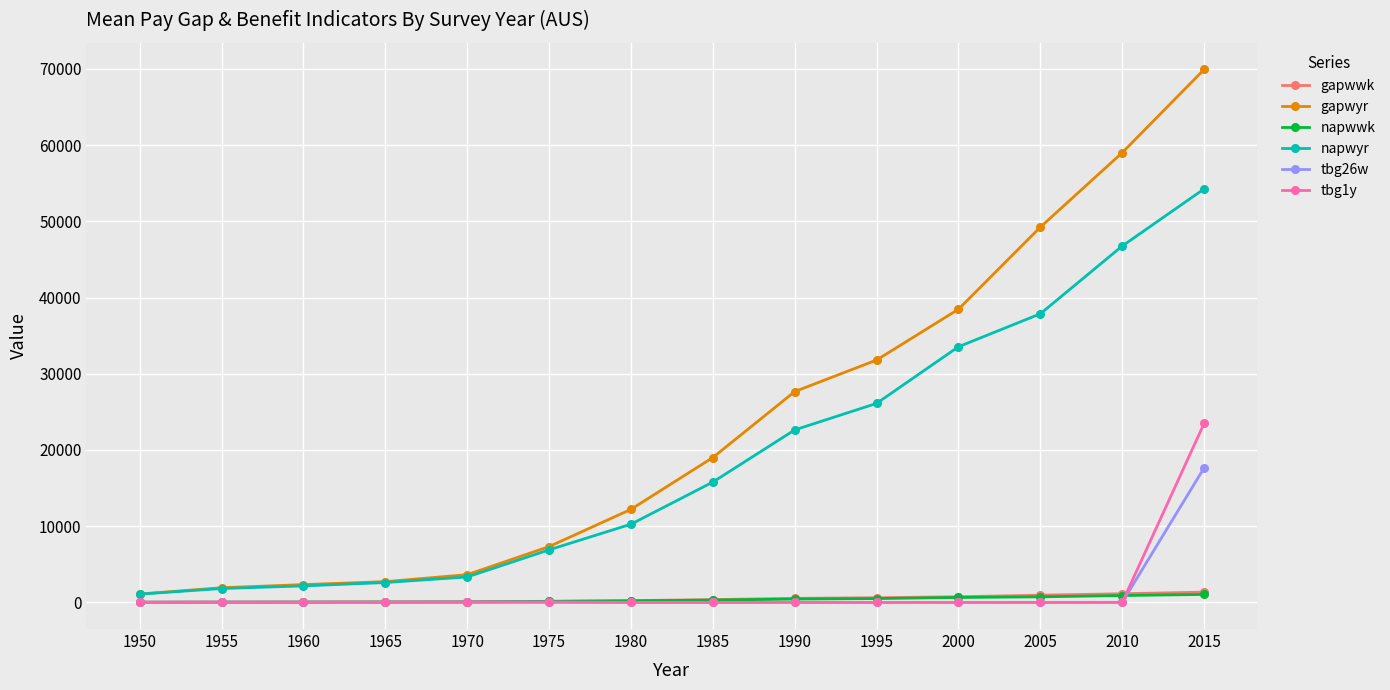

The napwyr series shows 2604.0 at 1965. True or false?

True